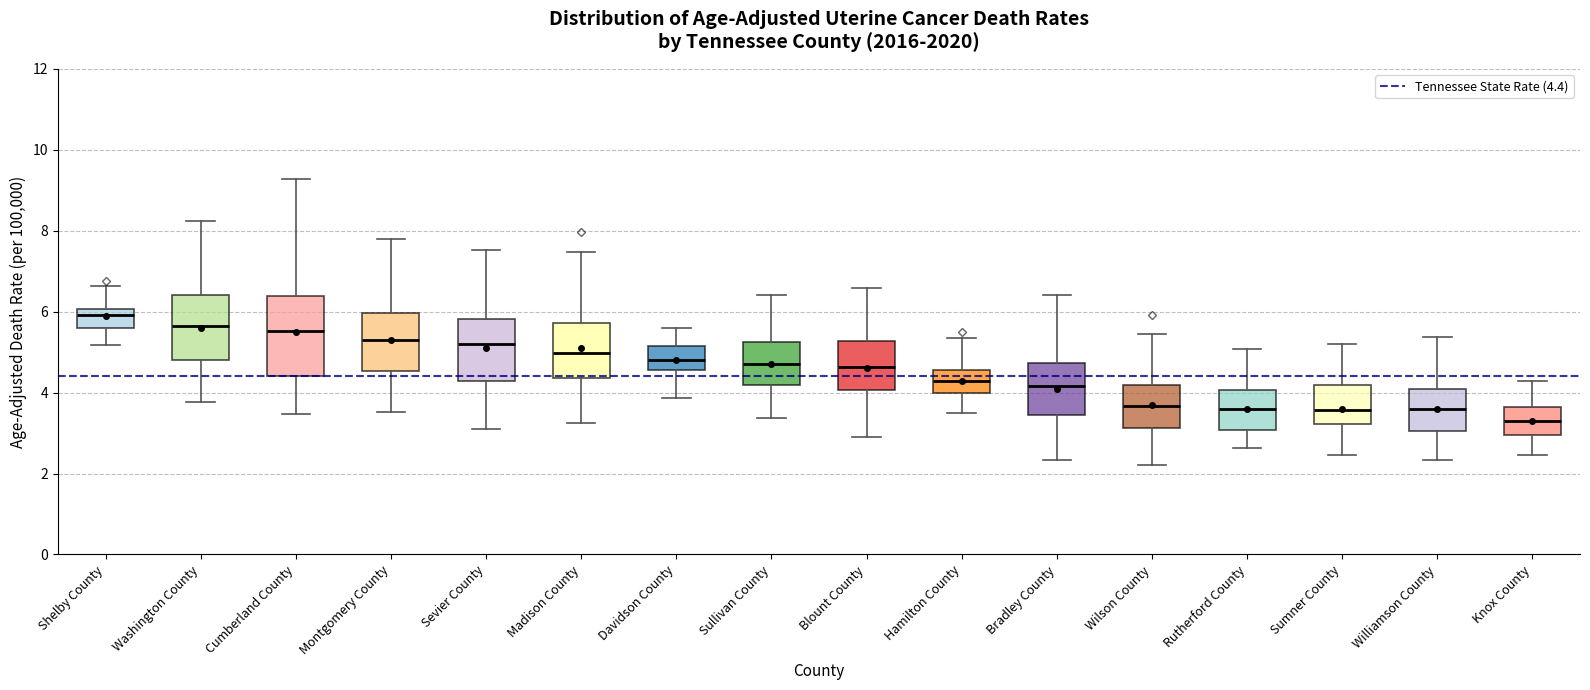

Where is the upper edge of the box for Knox County on the y-axis? The values are not printed on the chart, so give them approximately, as read against the axis.

3.6